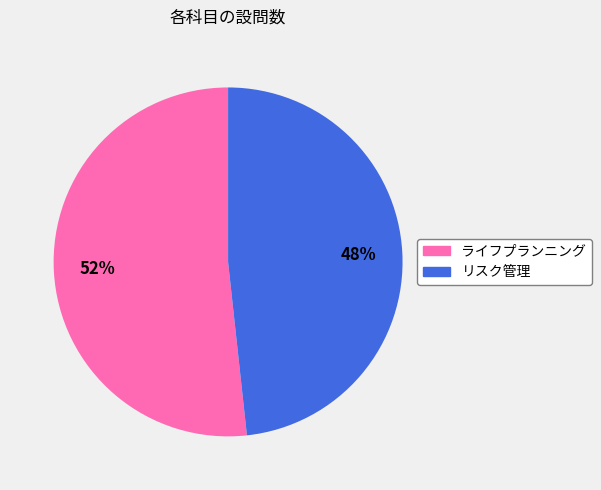

Count the number of slices in the pie.

2